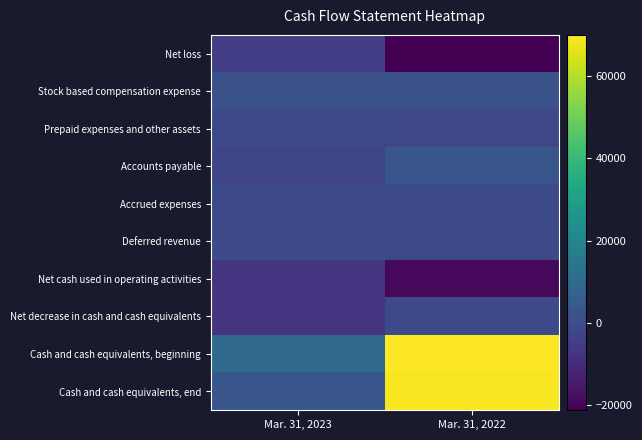

At how many categories does at least one series exceed 23298?

1